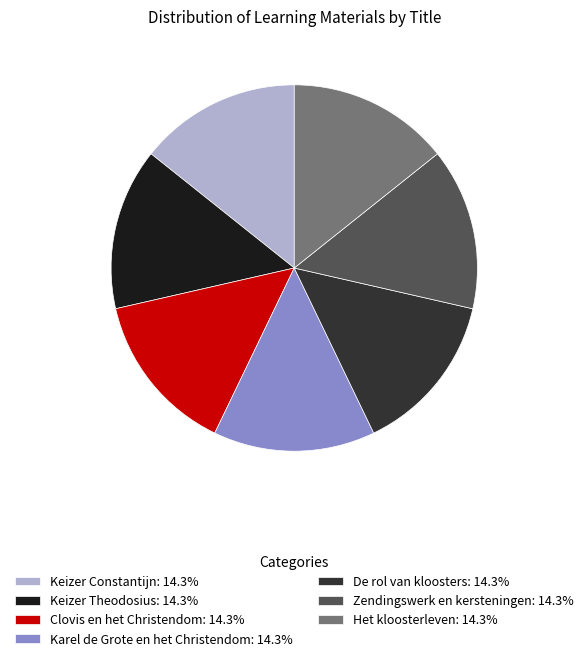

True or false: Het kloosterleven accounts for 14% of the total.

True